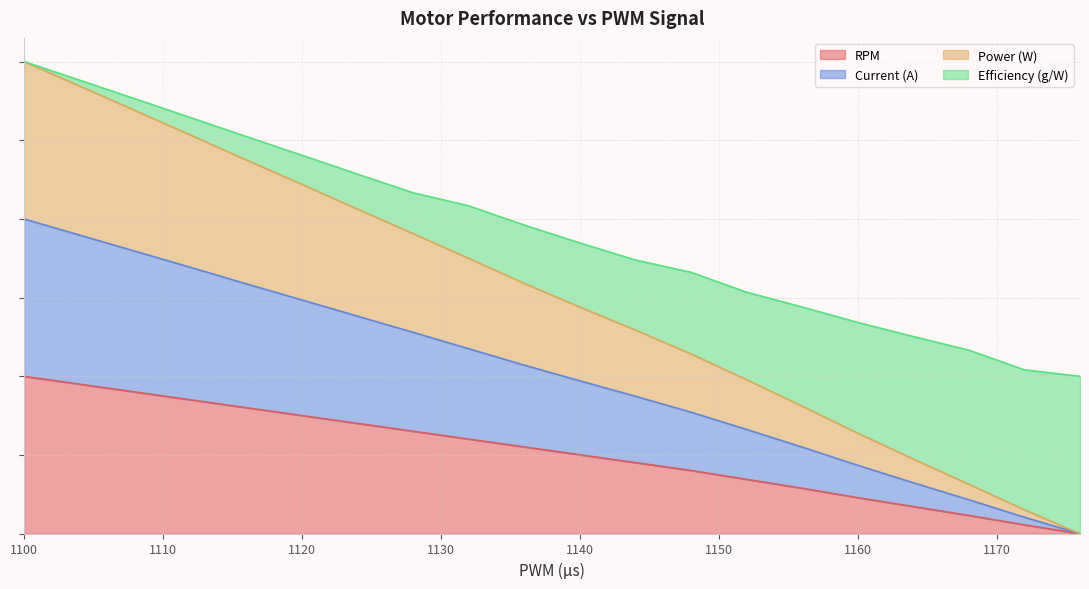

Reading left to right, extract all data points from this chart.

RPM: 1.0	1.0	0.9	0.9	0.8	0.8	0.7	0.7	0.6	0.6	0.5	0.5	0.4	0.3	0.3	0.2	0.2	0.1	0.1	0.0
Current (A): 3.0	2.8	2.7	2.5	2.4	2.2	2.1	1.9	1.7	1.6	1.4	1.3	1.1	1.0	0.8	0.6	0.5	0.3	0.2	0.0
Power (W): 2.0	1.9	1.8	1.7	1.6	1.5	1.4	1.3	1.2	1.1	1.0	0.9	0.8	0.7	0.6	0.4	0.3	0.2	0.1	0.0
Efficiency (g/W): 3.0	2.9	2.8	2.6	2.5	2.4	2.3	2.2	2.1	2.0	1.8	1.7	1.7	1.5	1.4	1.3	1.3	1.2	1.0	1.0